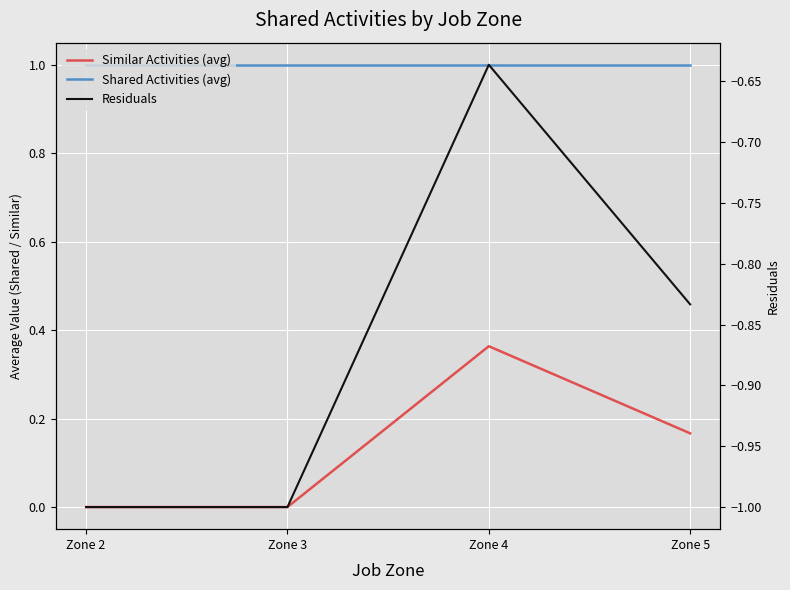

True or false: Similar Activities (avg) and Shared Activities (avg) cross at least once.

False